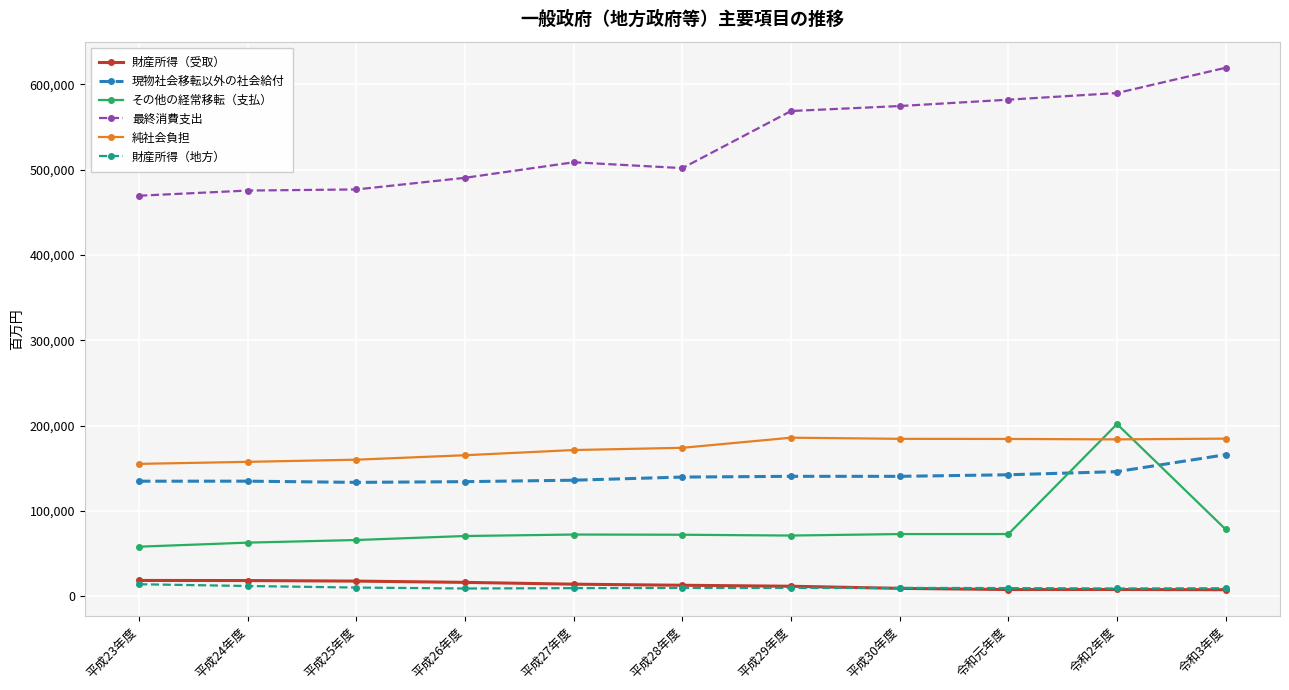

The value of 財産所得（受取） at 平成23年度 is 18453. True or false?

True